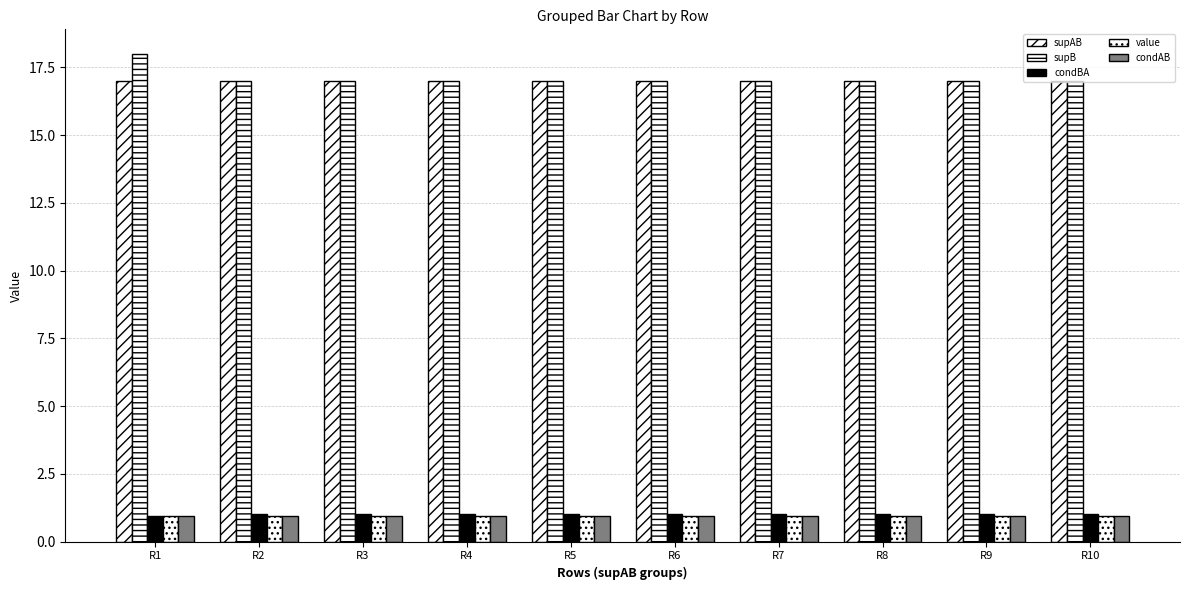

How many categories are shown in the chart?

10